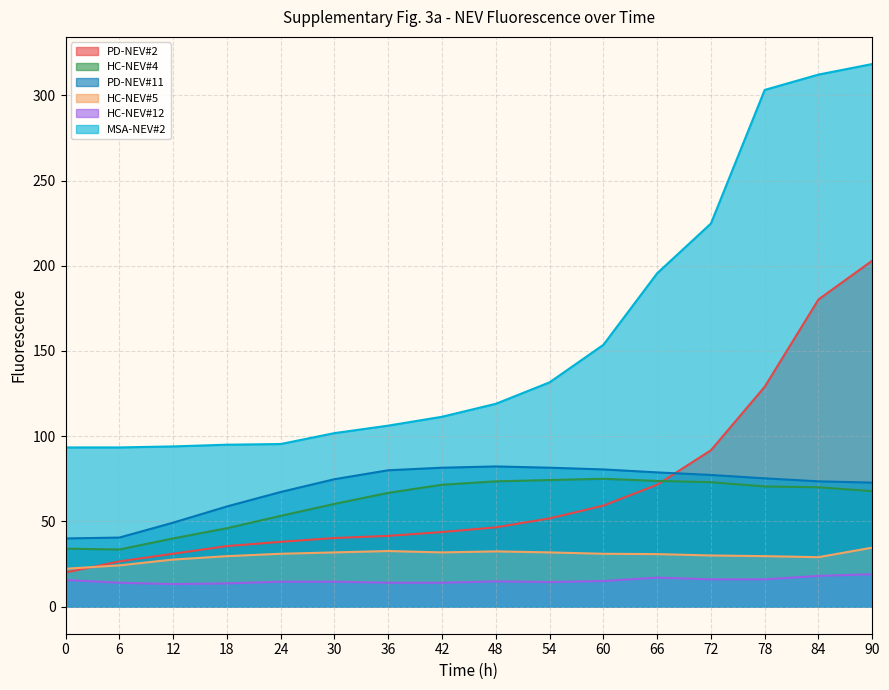

Is it true that MSA-NEV#2 equals 312.2 at 84?

True